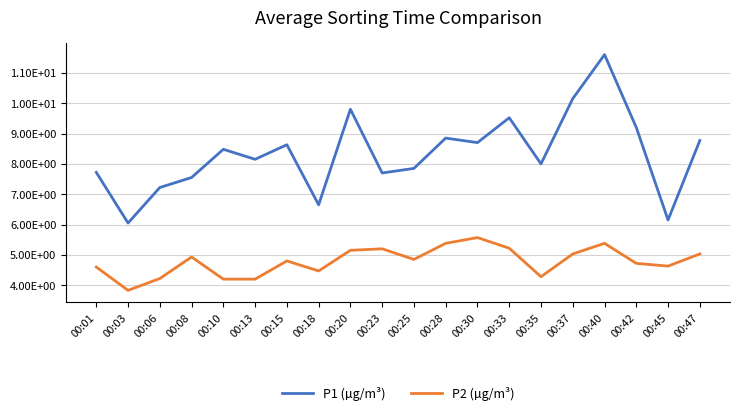

What are all the series names shown in the legend?

P1 (µg/m³), P2 (µg/m³)